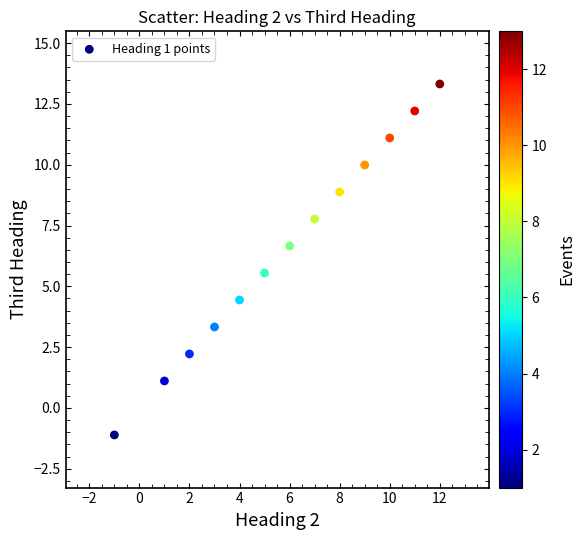

What is the range of Y values (max minus min)?

14.4